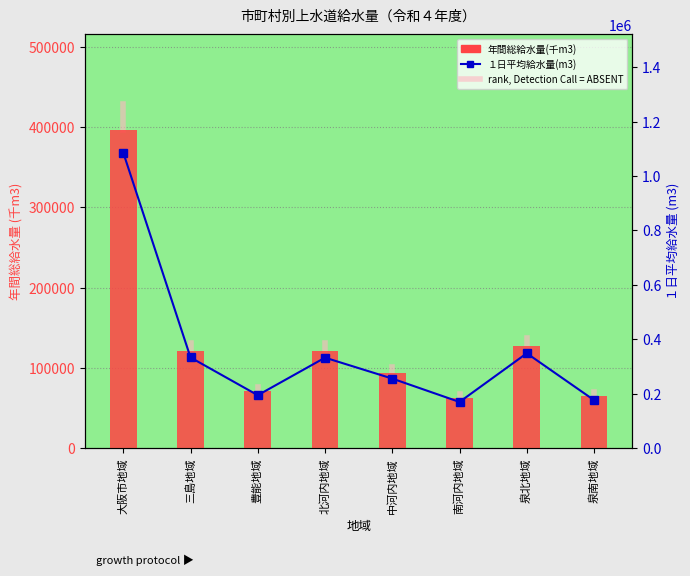

How many values in the １日平均給水量(m3) series exceed 332584?

3